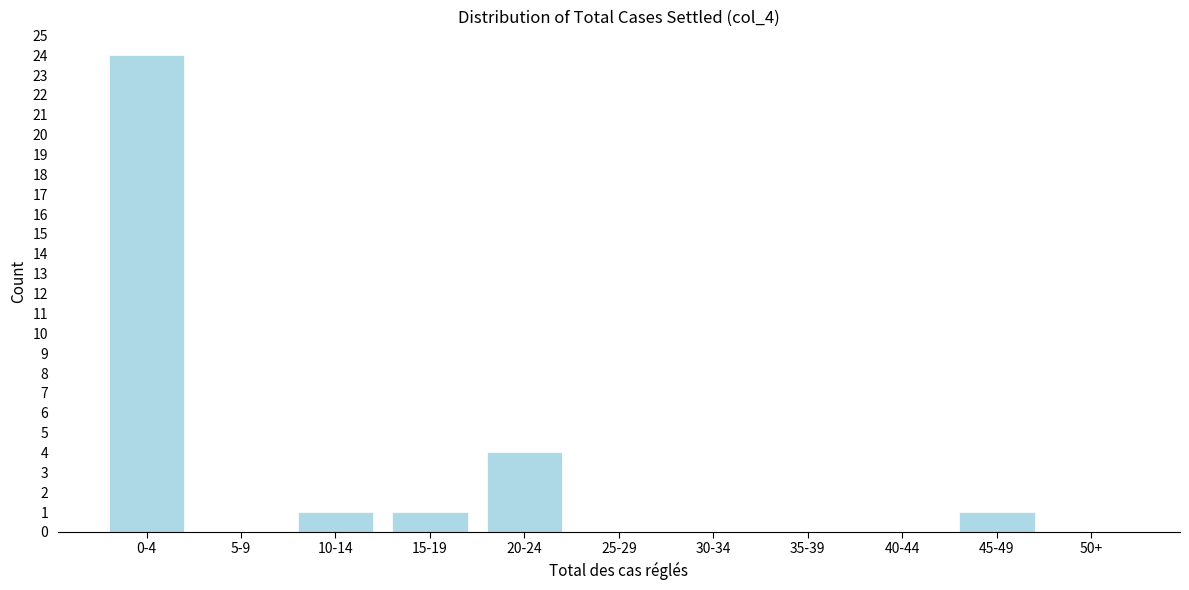

Reading right to left, transcribe all the data shown in this chart.

50+=0	45-49=1	40-44=0	35-39=0	30-34=0	25-29=0	20-24=4	15-19=1	10-14=1	5-9=0	0-4=24